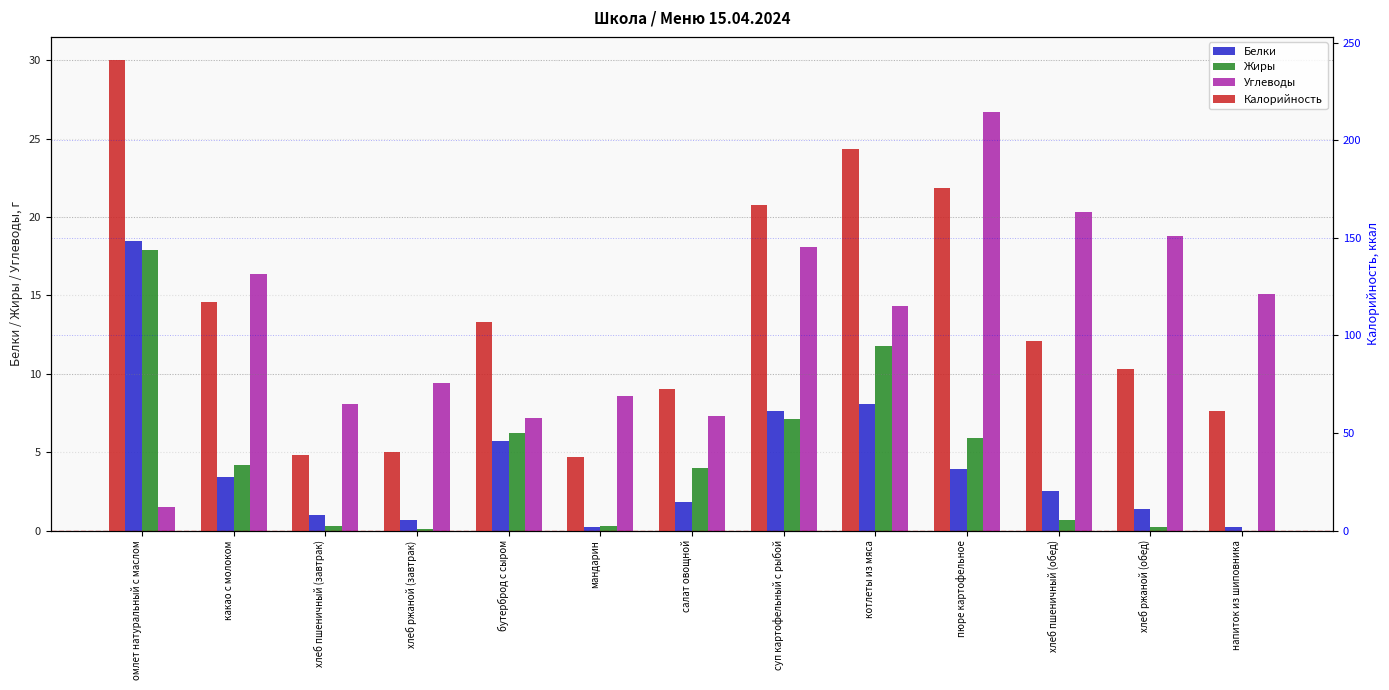

Rank the series by their maximum value, from highest to lowest.

Калорийность, Углеводы, Белки, Жиры